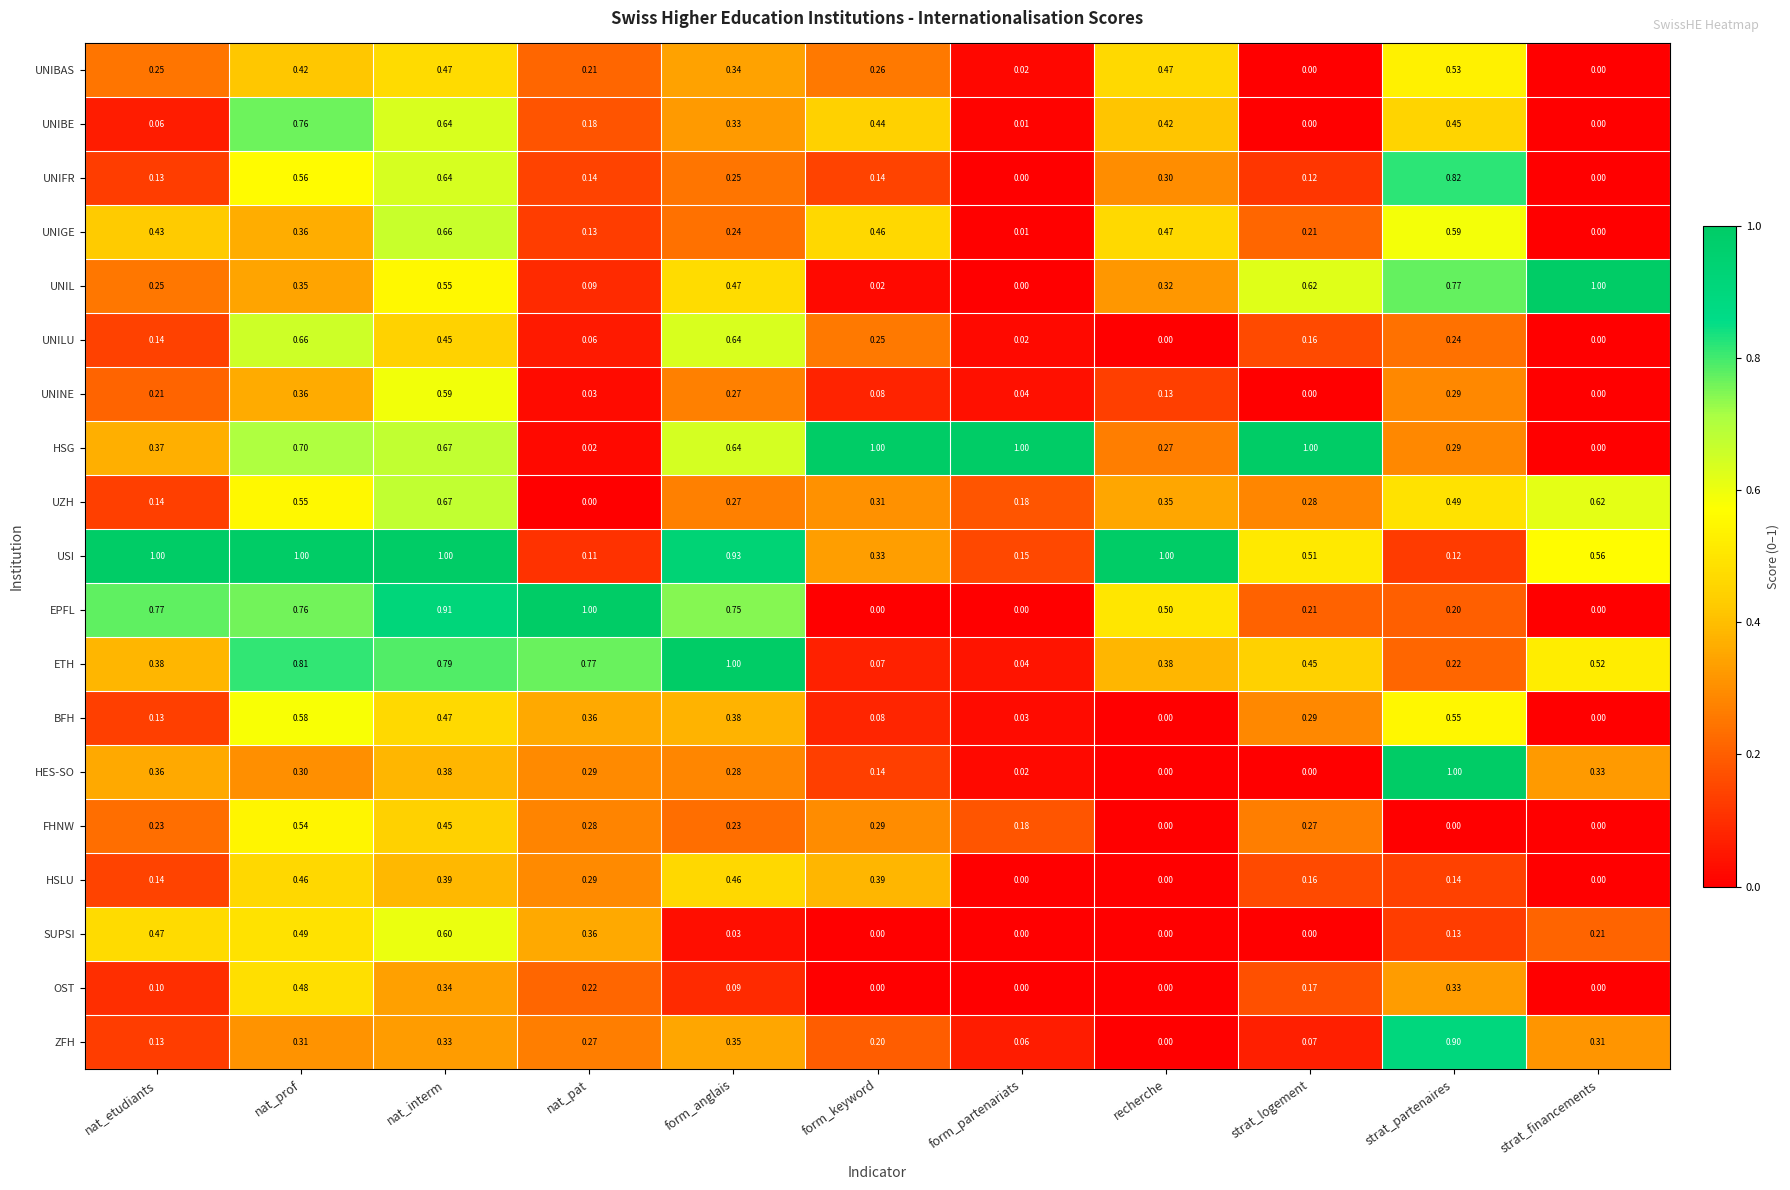

Between nat_pat and strat_financements, which series saw the biggest shift?

EPFL